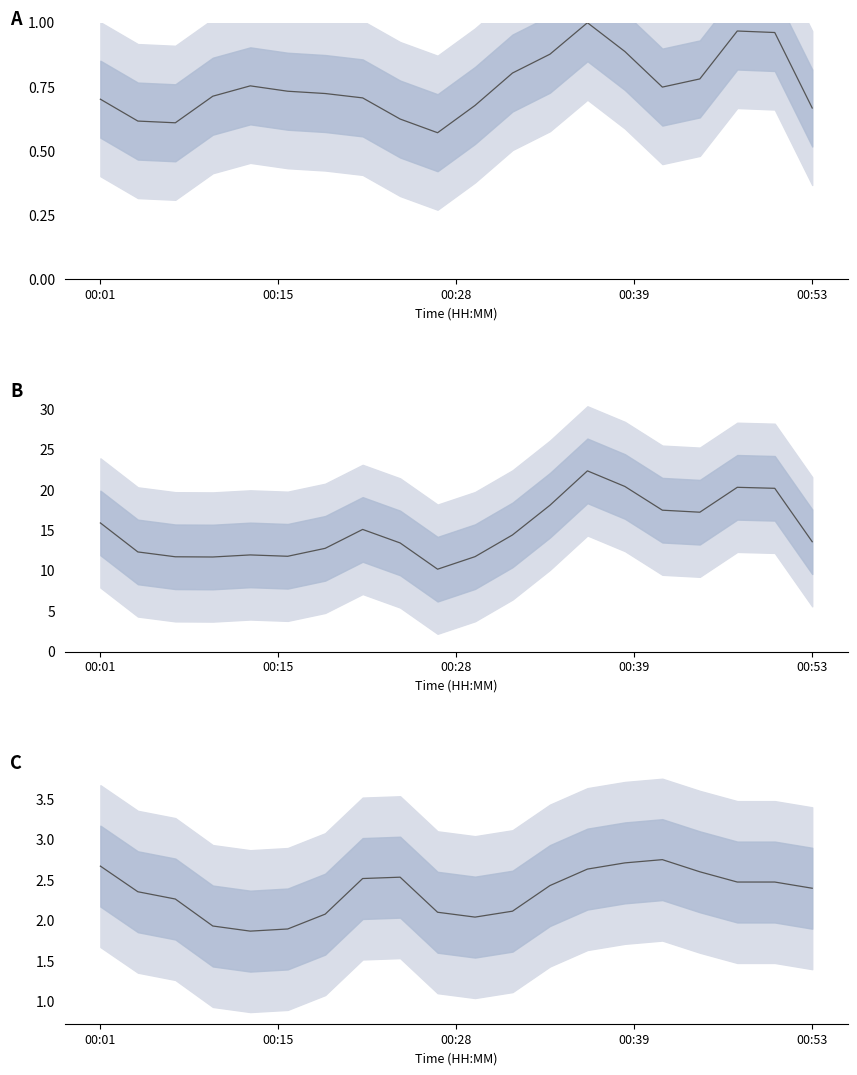

What is the label of the 10th point from the left?

9